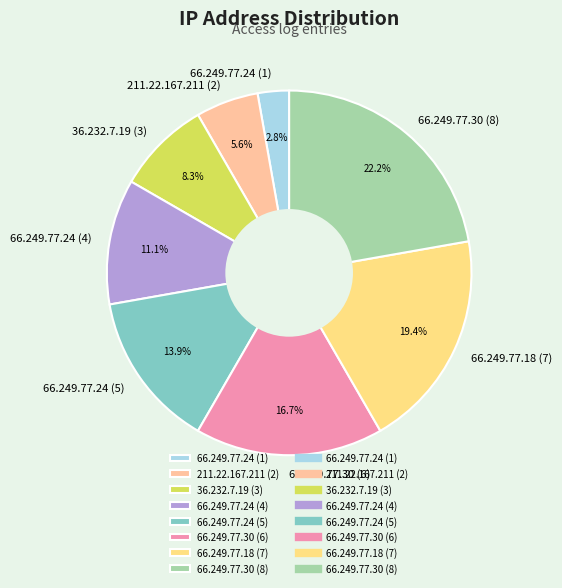

Count the number of slices in the pie.

8